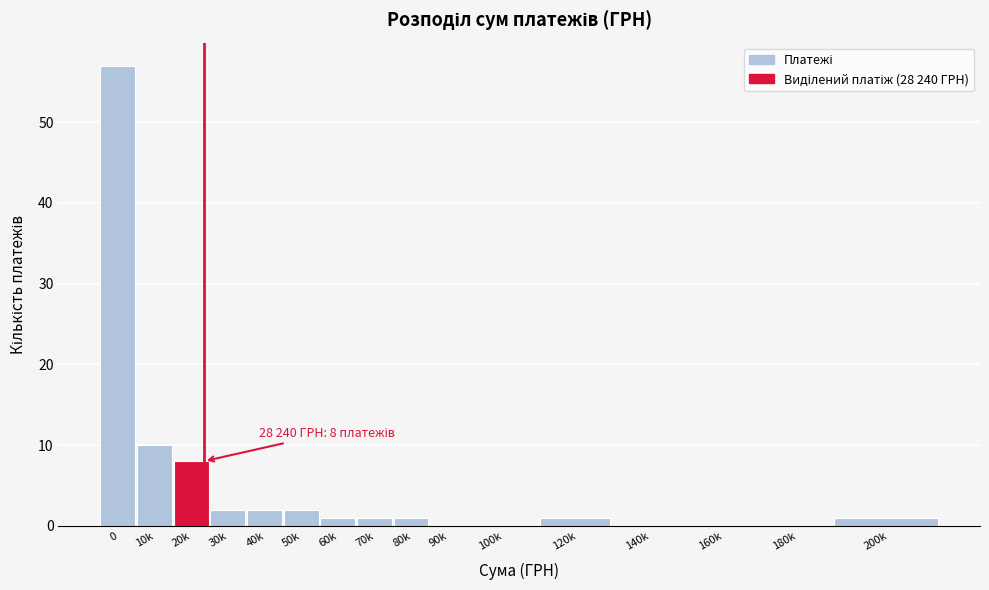

Reading left to right, what are all the values shown in this chart?

0=57	10k=10	20k=8	30k=2	40k=2	50k=2	60k=1	70k=1	80k=1	90k=0	100k=0	120k=1	140k=0	160k=0	180k=0	200k=1